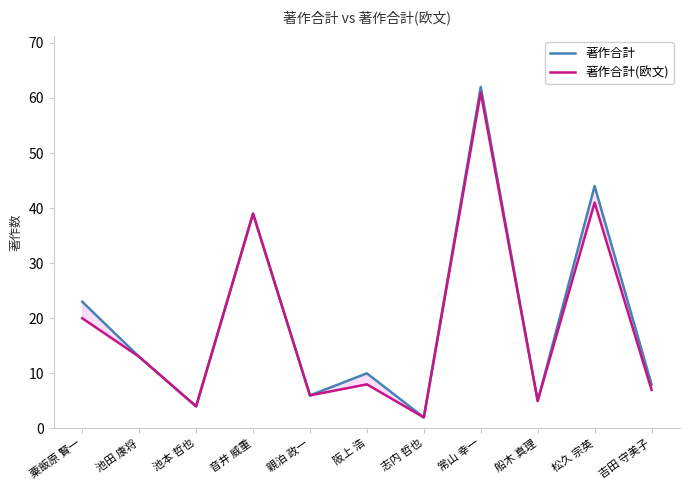

At how many categories does at least one series exceed 16?

4